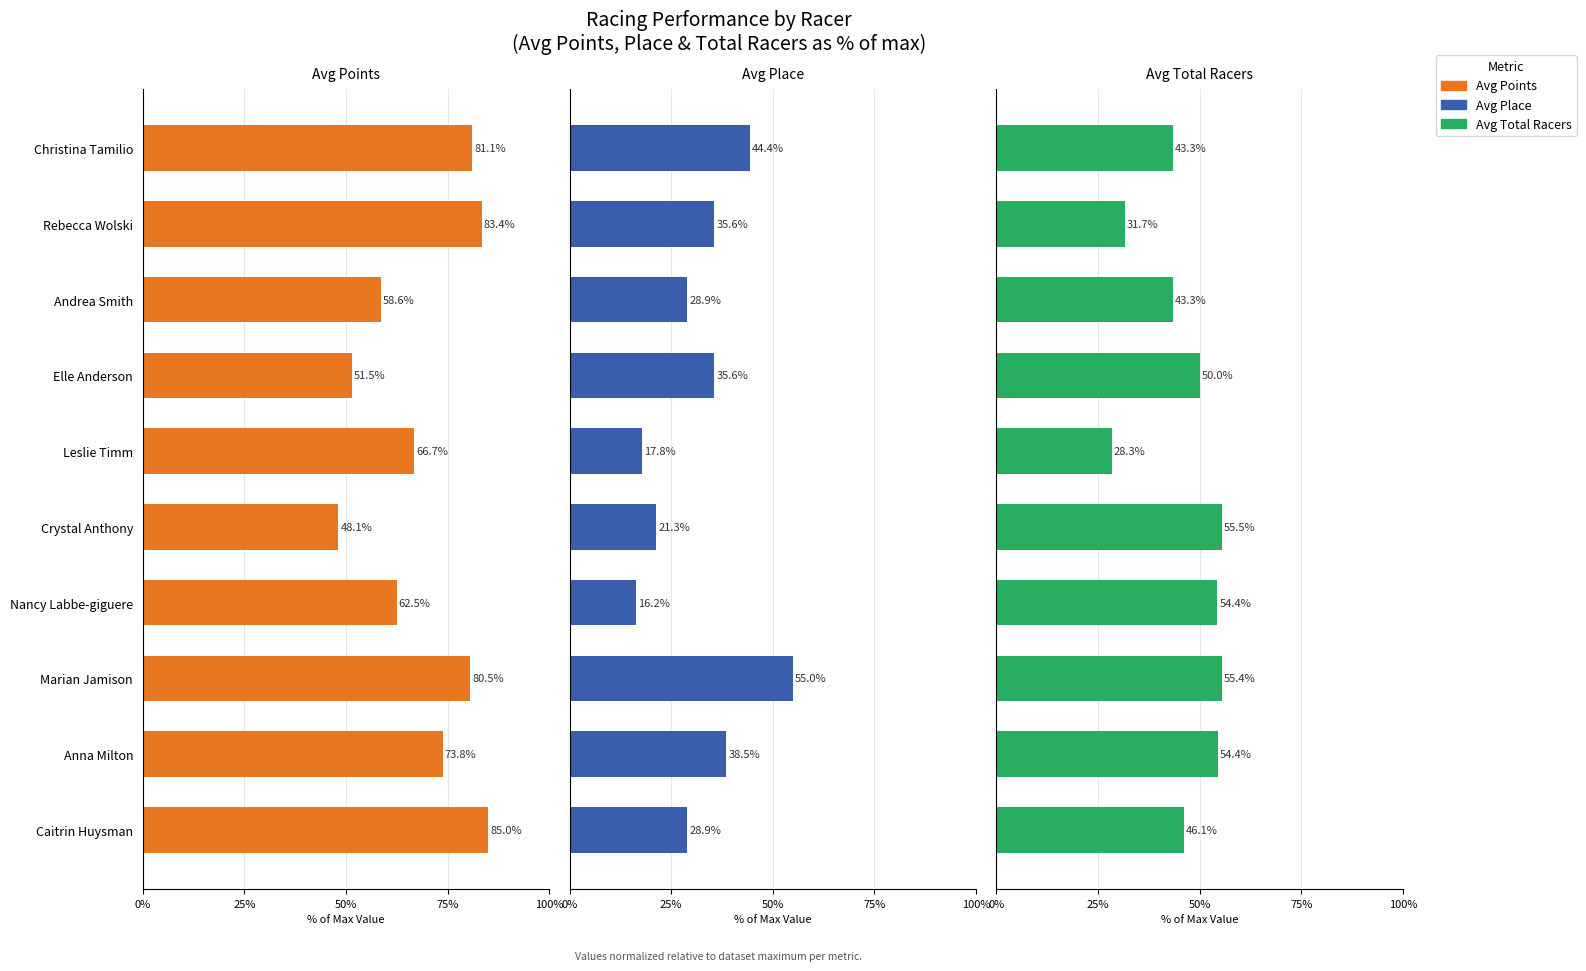

What is the minimum value for Avg Total Racers?

28.3